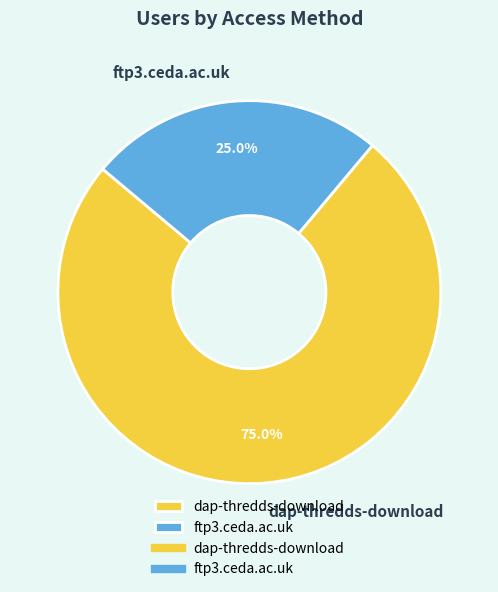

Is it true that dap-thredds-download is 62% of the pie?

False